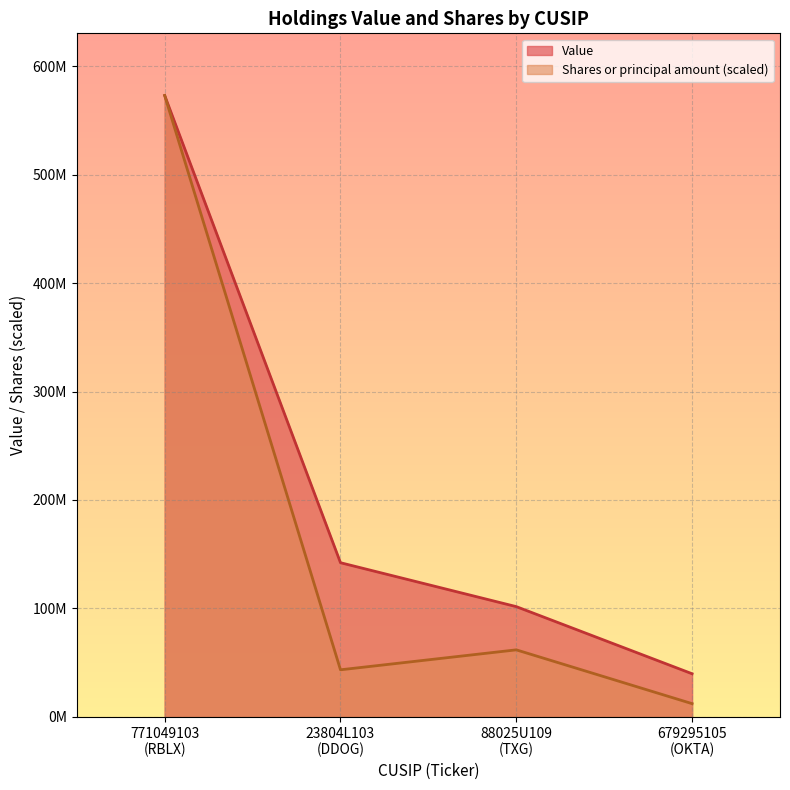

What is the total value across all series at 771049103 (RBLX)?

1146082000.0